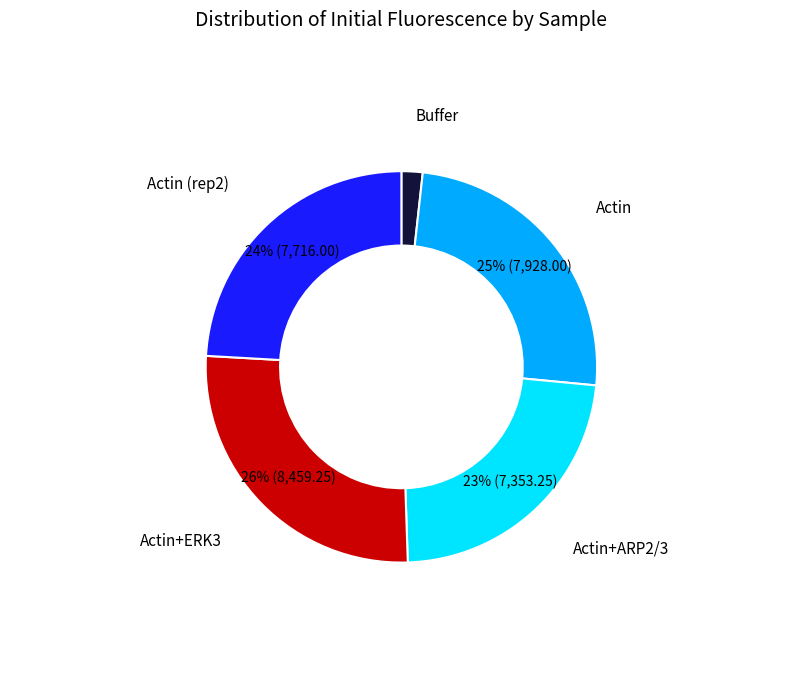

Is there any slice that represents more than half of the pie?

No